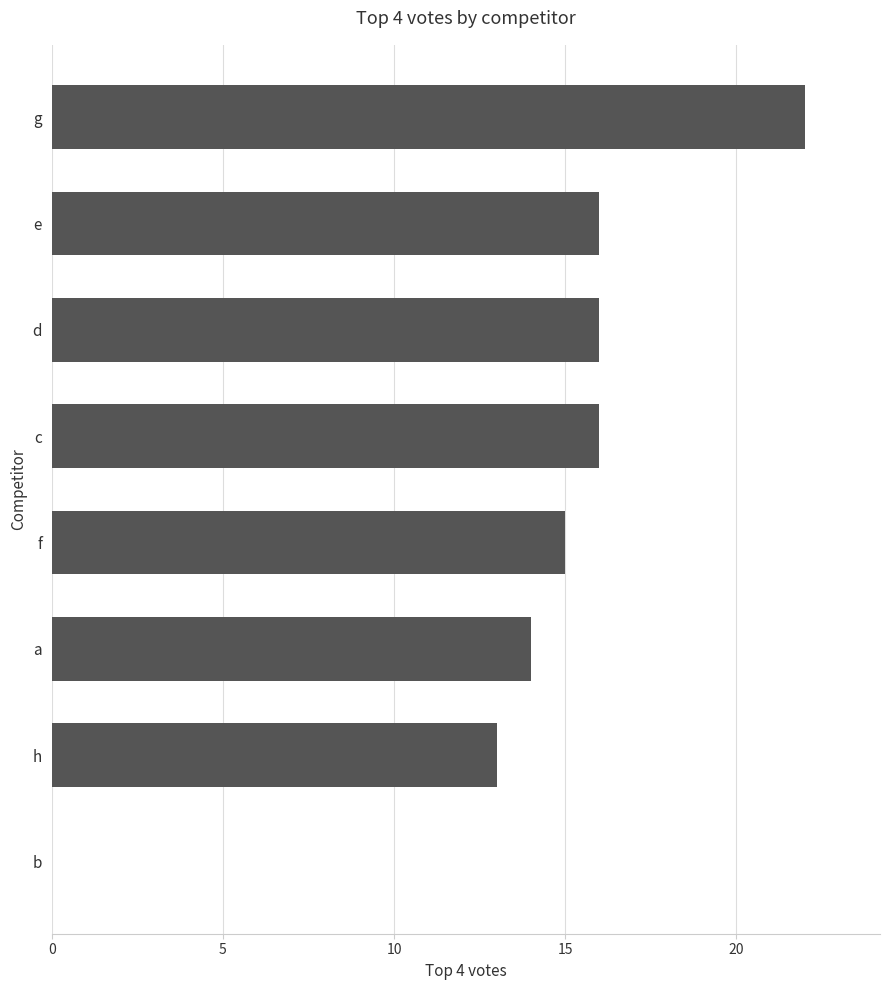

How many data points does each series have?

8